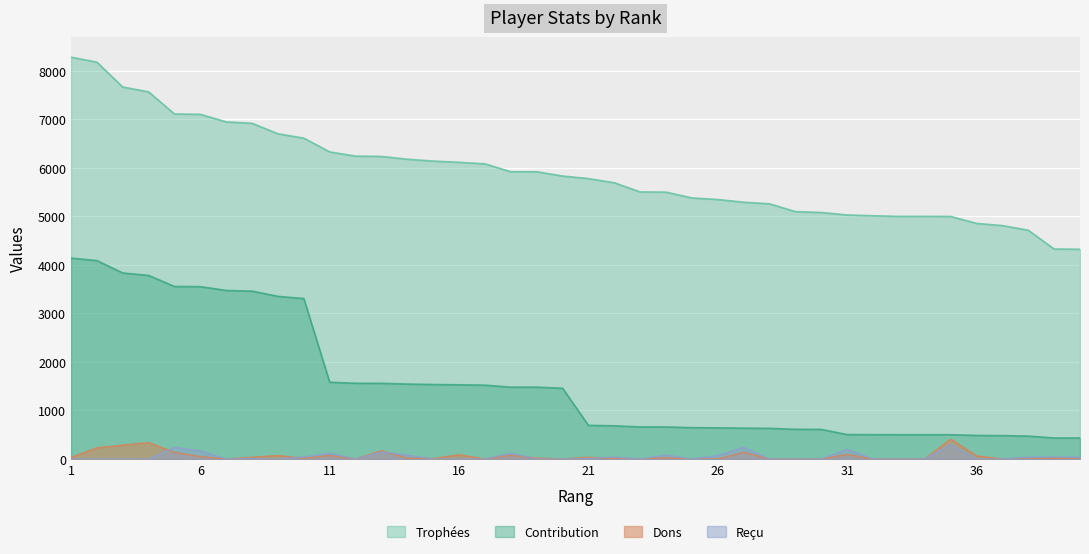

How many lines are shown in the chart?

4